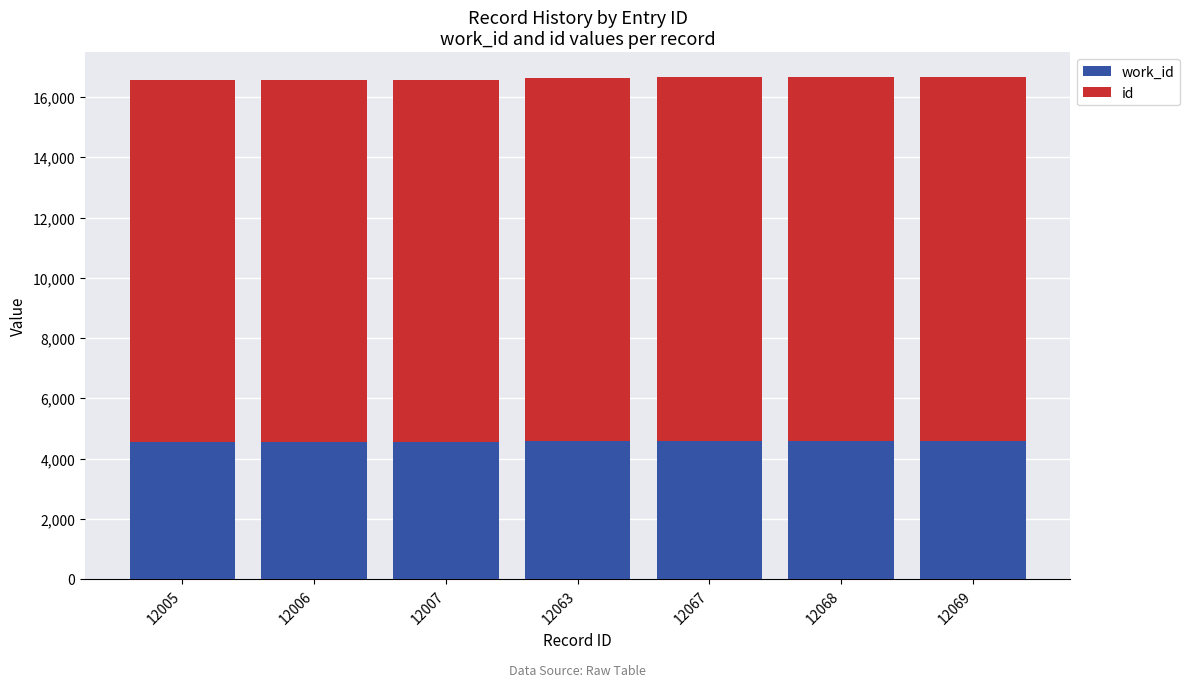

Which series changed the most between 12006 and 12067?

id